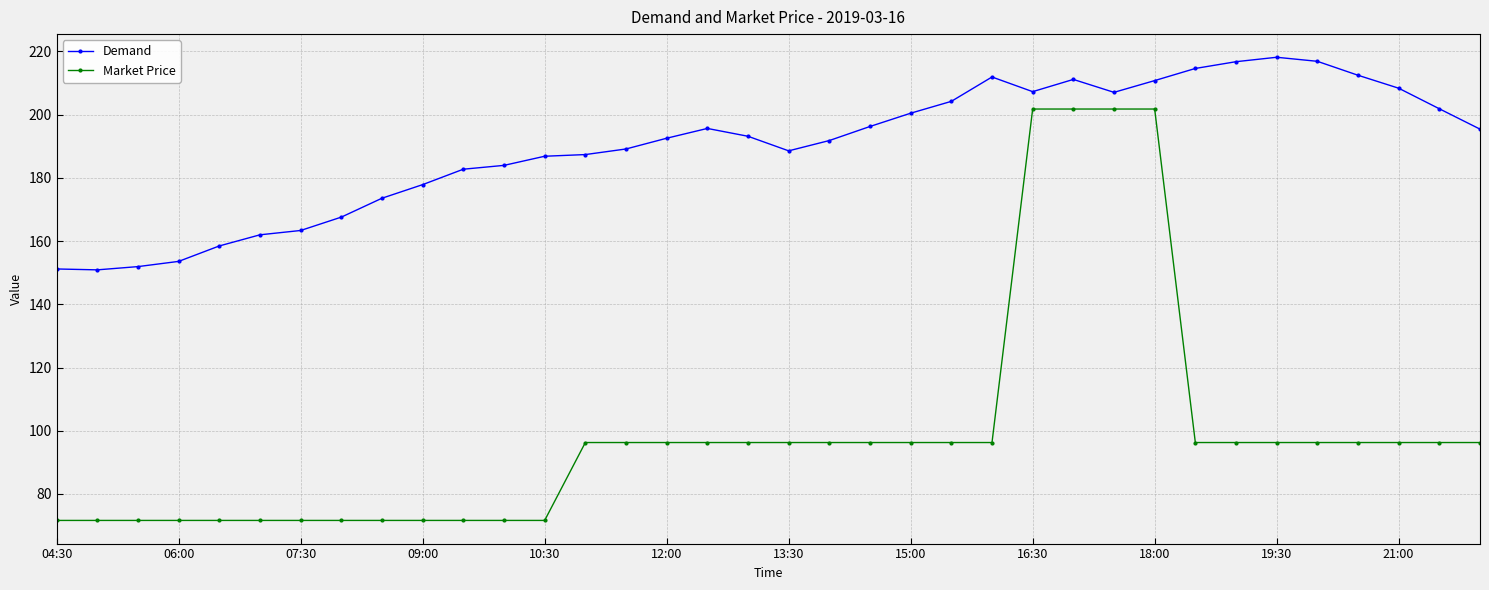

What is the value of the Demand point at the 2nd from the left?

150.9